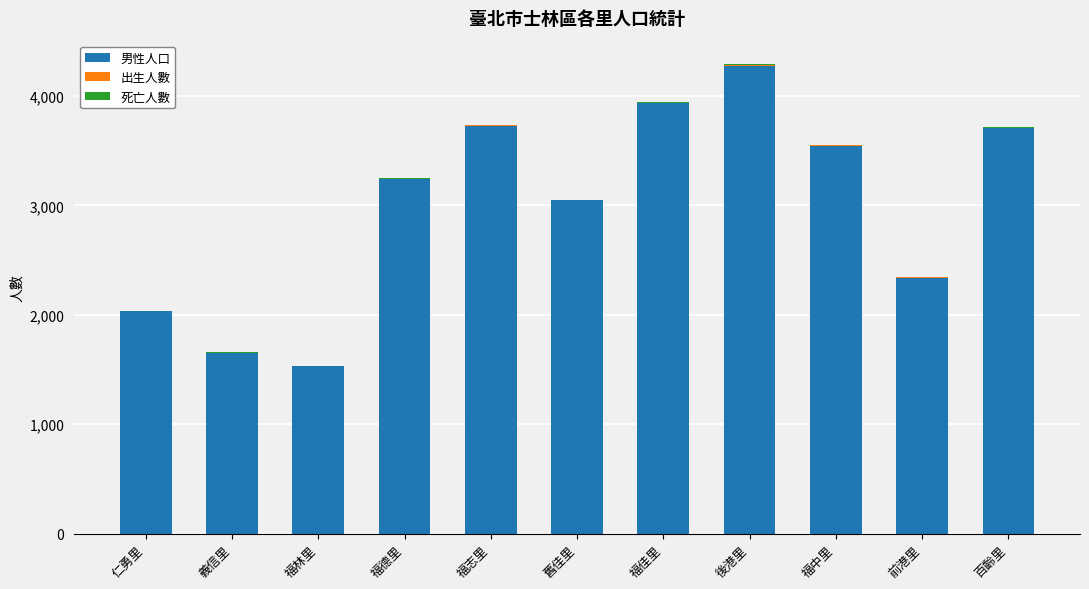

At which category is the sum across all series the highest?

後港里